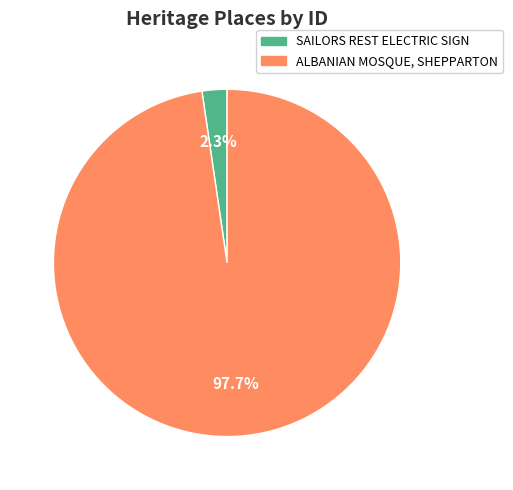

Is ALBANIAN MOSQUE, SHEPPARTON the majority of the pie?

Yes